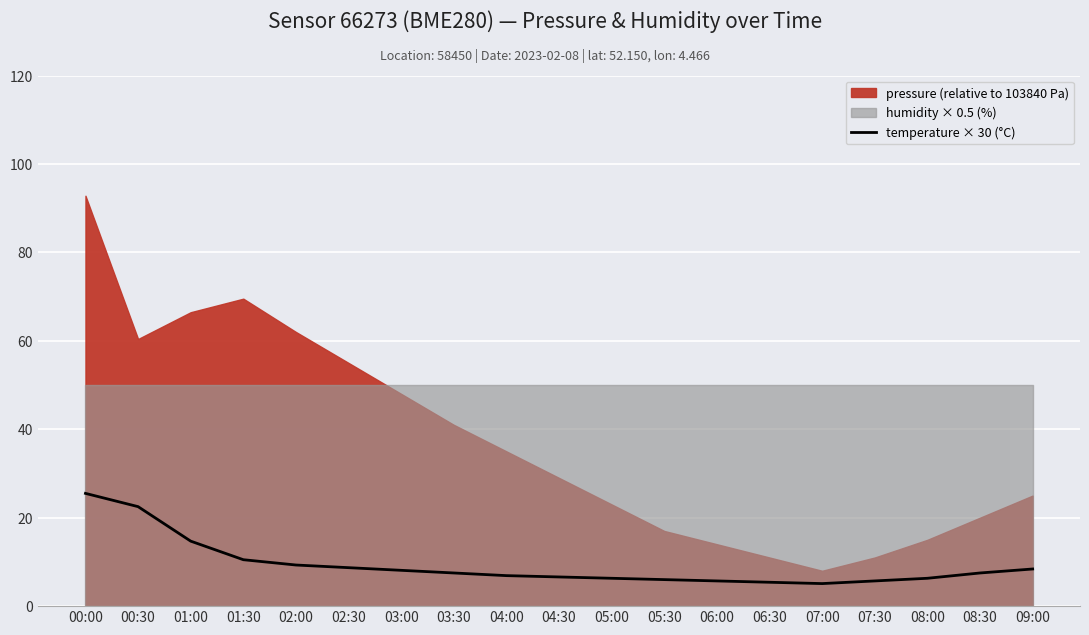

Does the chart display data point markers on the line(s)?

No